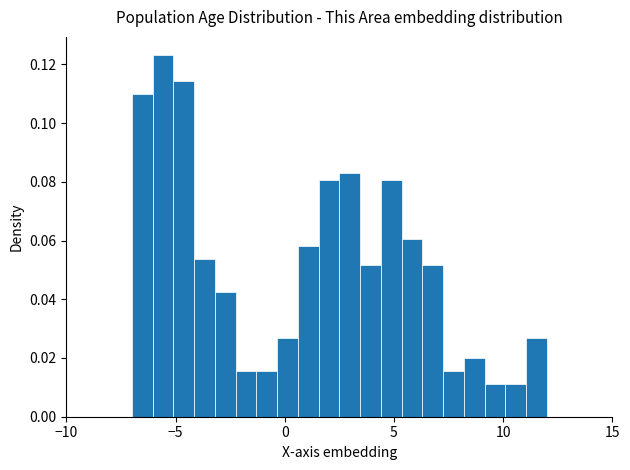

Read against the x-axis, roughly where is the centre of the tallest bar?

-5.5